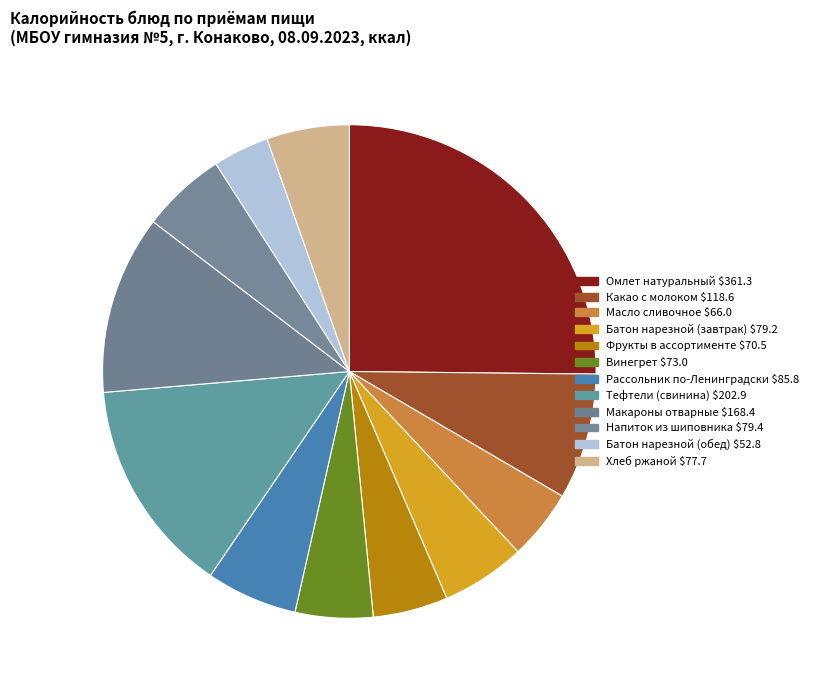

How many segments does this pie chart have?

12